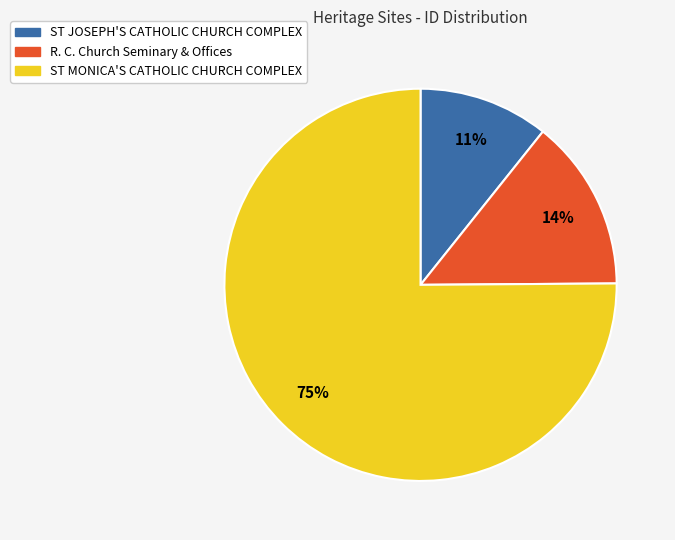

What is the ratio of the value at ST JOSEPH'S CATHOLIC CHURCH COMPLEX to the value at R. C. Church Seminary & Offices?

0.8